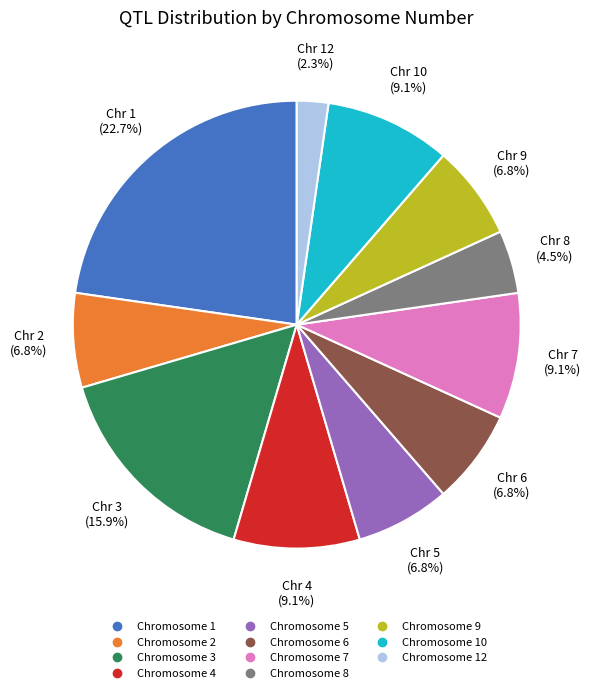

Does any single category account for the majority?

No